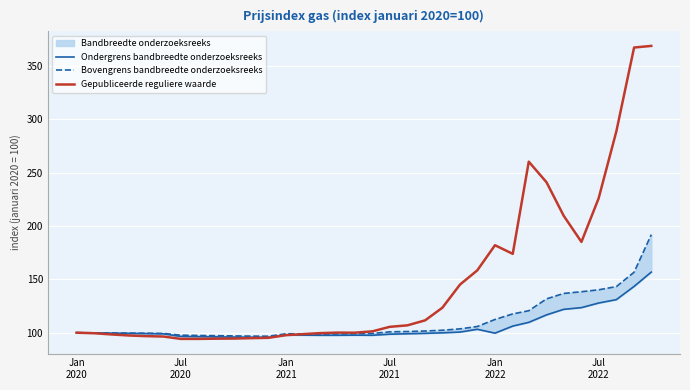

What is the highest value of the Gepubliceerde reguliere waarde series?

368.8